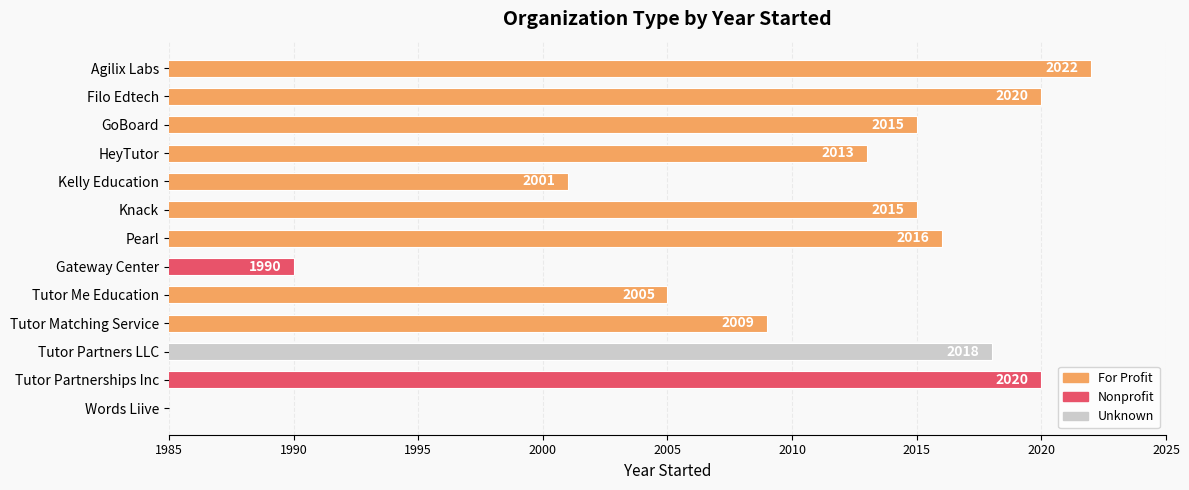

How many data points does each series have?

13